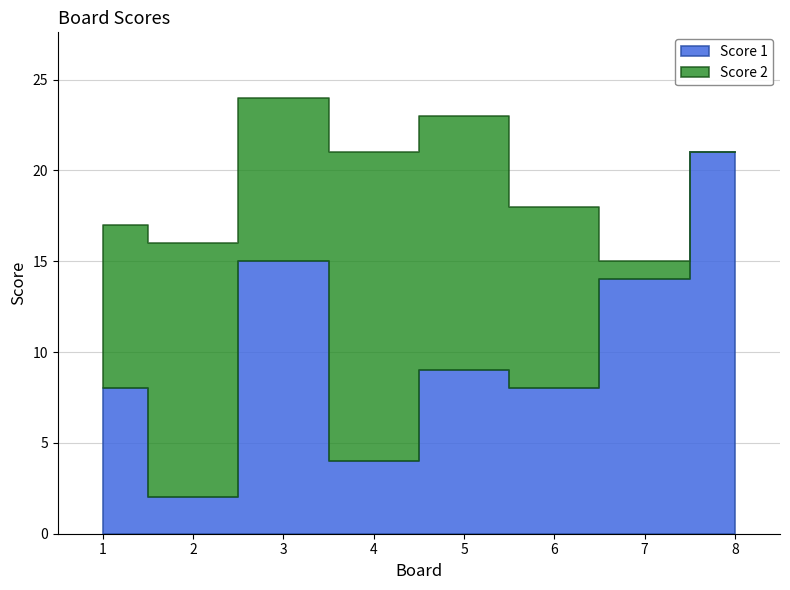

What are all the series names shown in the legend?

Score 1, Score 2